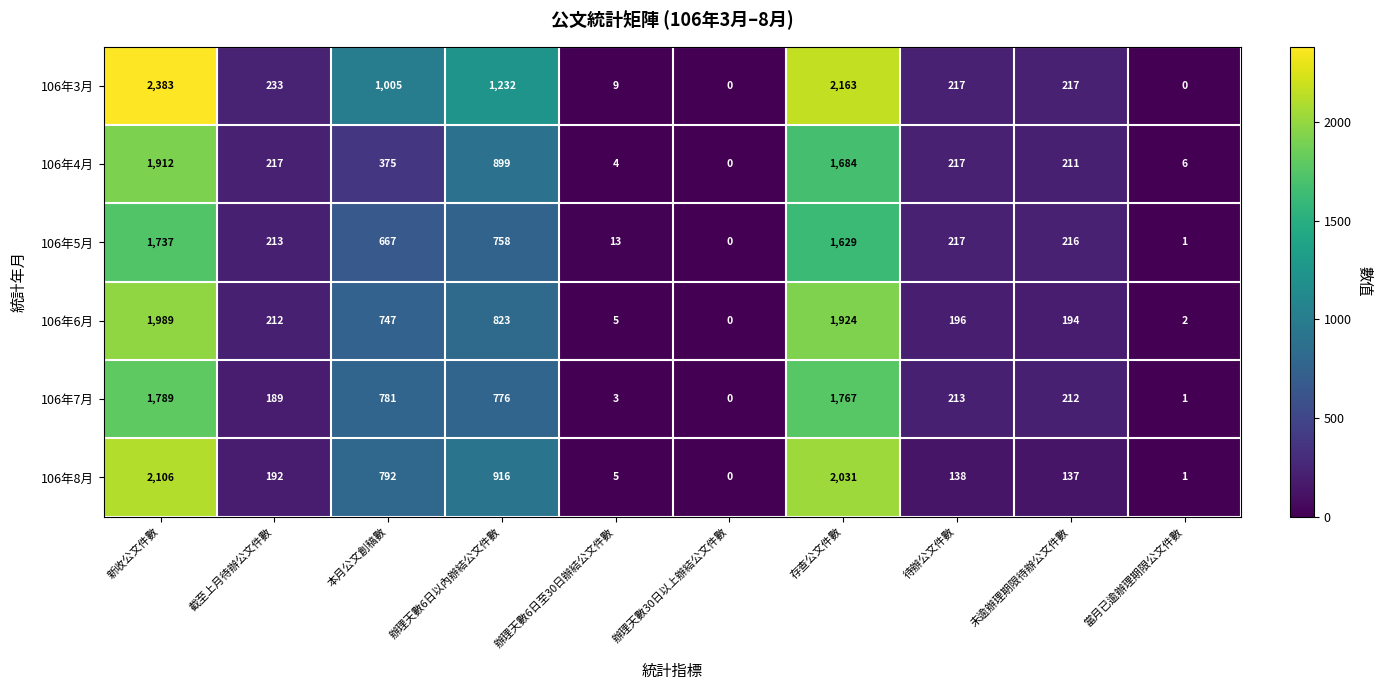

At which label is 106年8月 closest to 1053?

辦理天數6日以內辦結公文件數